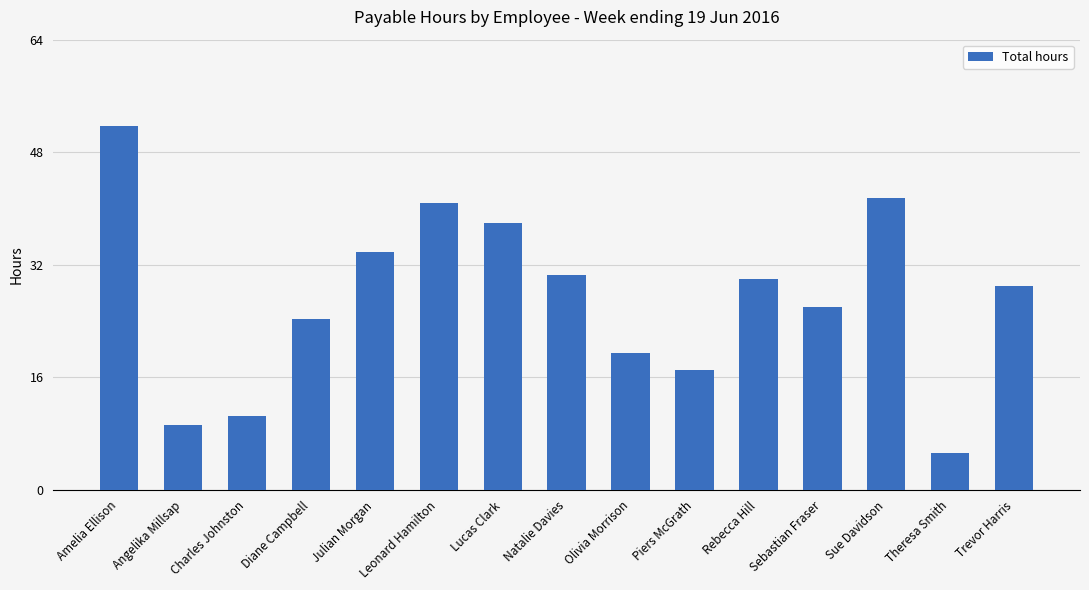

What is the greatest value displayed?

51.8